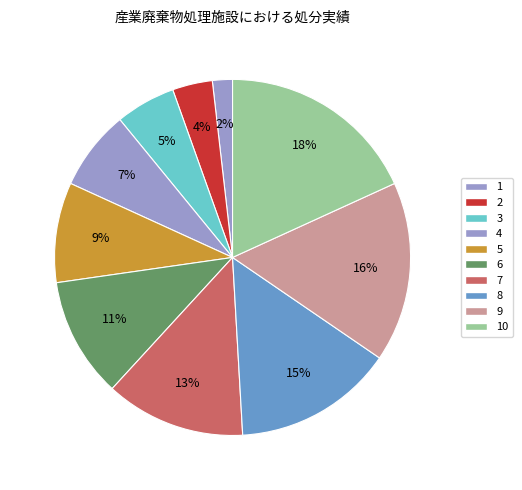

How many segments does this pie chart have?

10